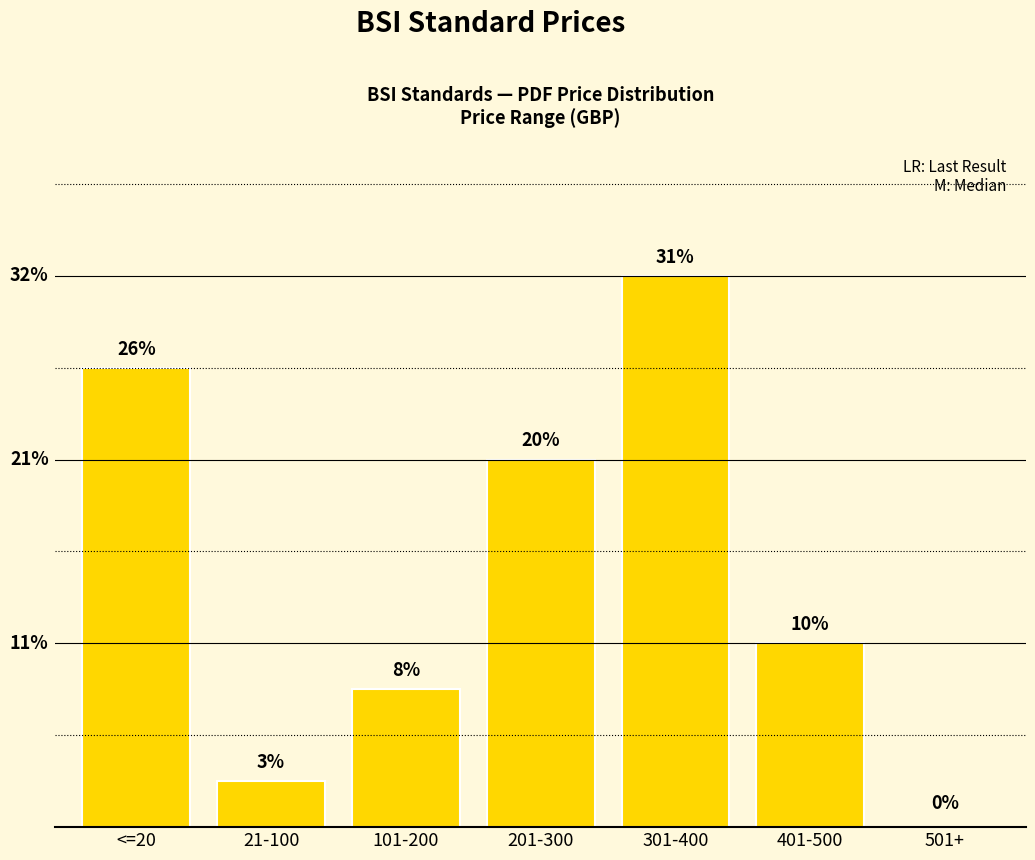

What is the sum of the values at 401-500 and <=20?

14